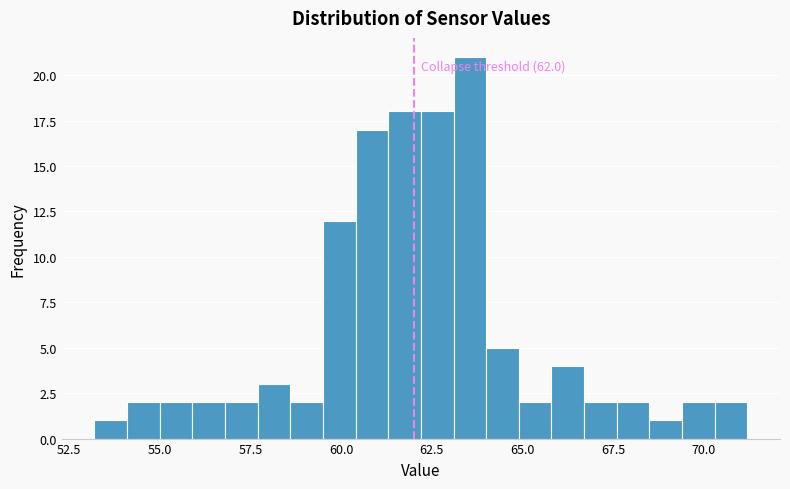

Around what value on the x-axis is the tallest bar? Give the approximate position of its centre, as read against the axis.

63.5